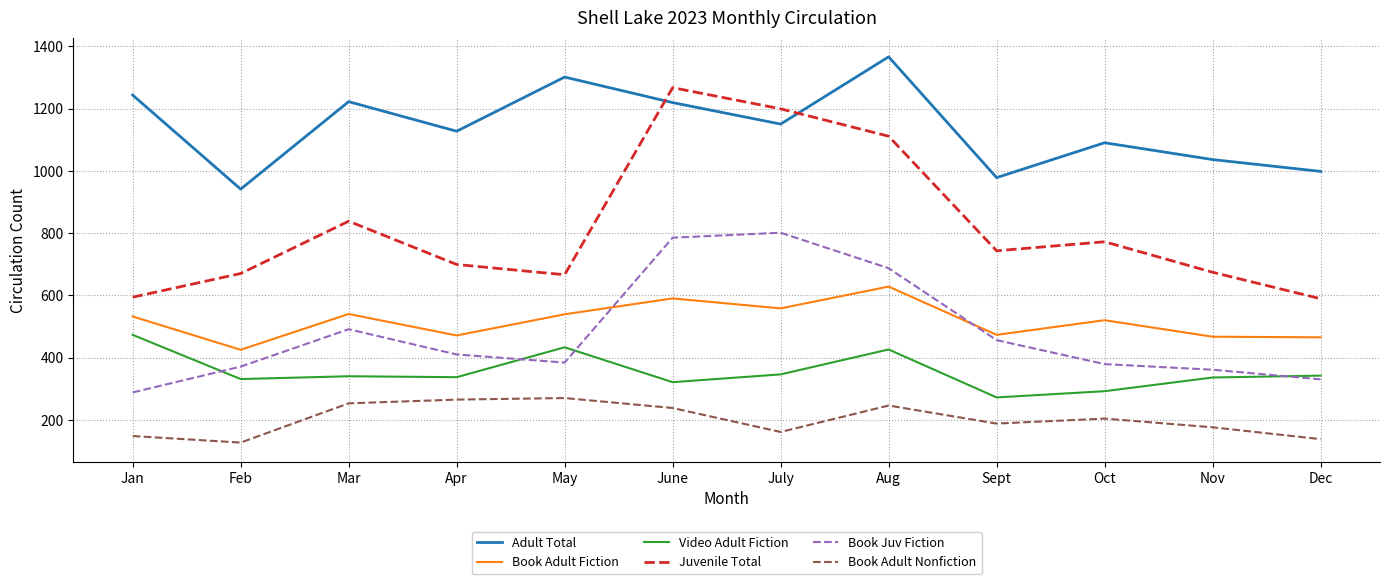

Where is the first local minimum for Book Juv Fiction?

May